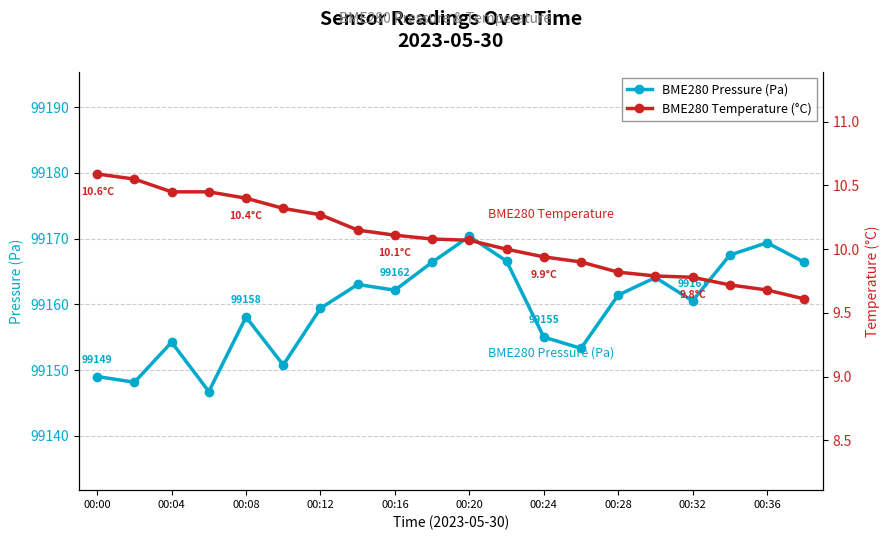

What is the sum of all BME280 Temperature (°C) values?

201.7